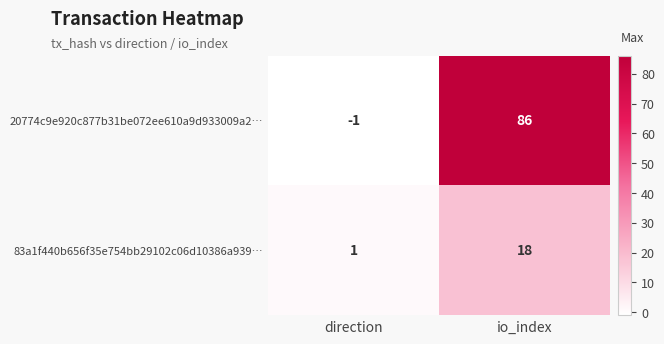

Which series changed the most between direction and io_index?

20774c9e920c877b31be072ee610a9d933009a2…